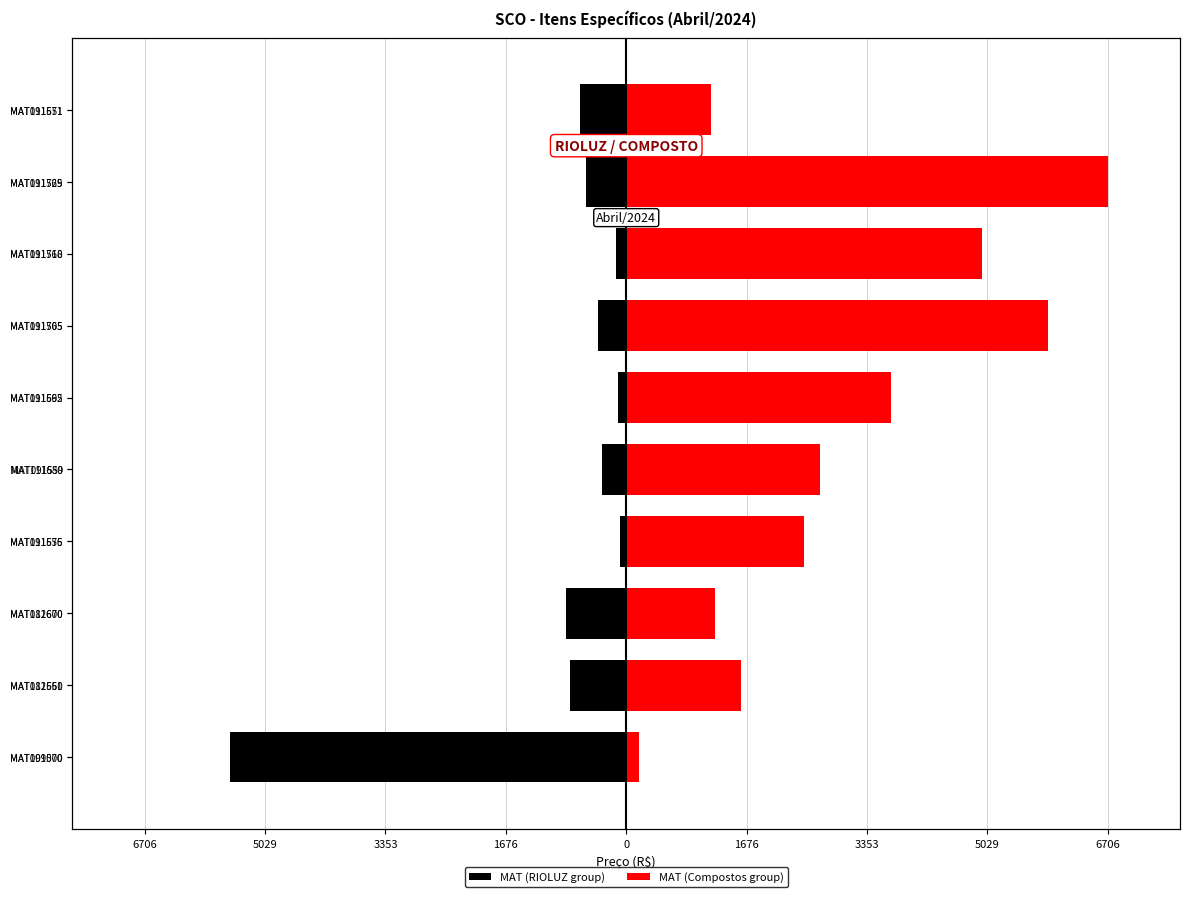

Which series has the largest total across all categories?

MAT (Compostos group)